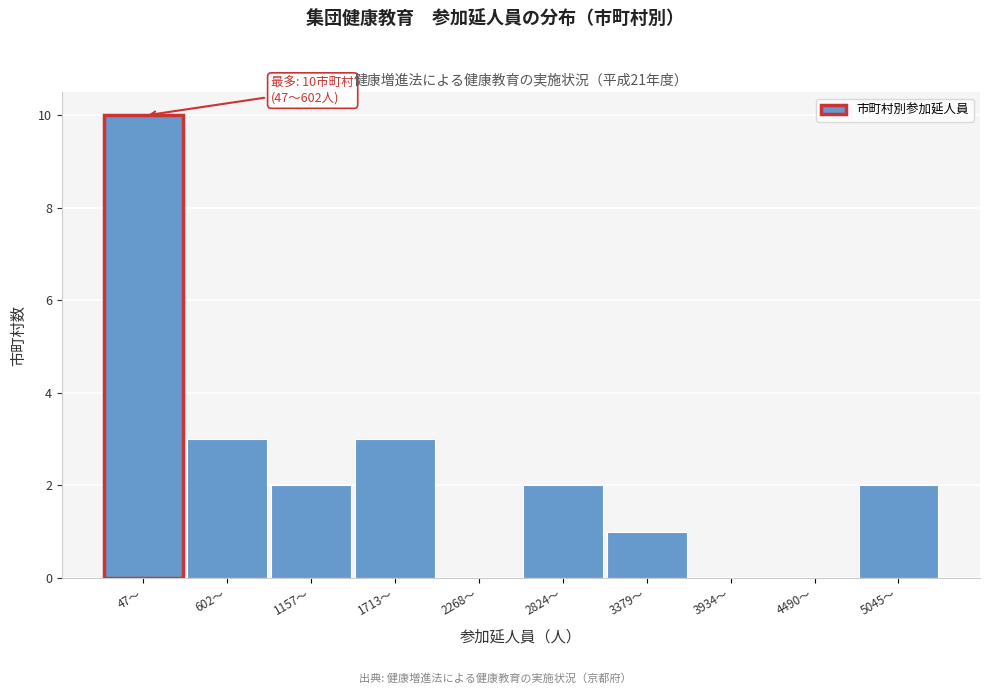

Reading left to right, extract all data points from this chart.

47〜=10	602〜=3	1157〜=2	1713〜=3	2268〜=0	2824〜=2	3379〜=1	3934〜=0	4490〜=0	5045〜=2